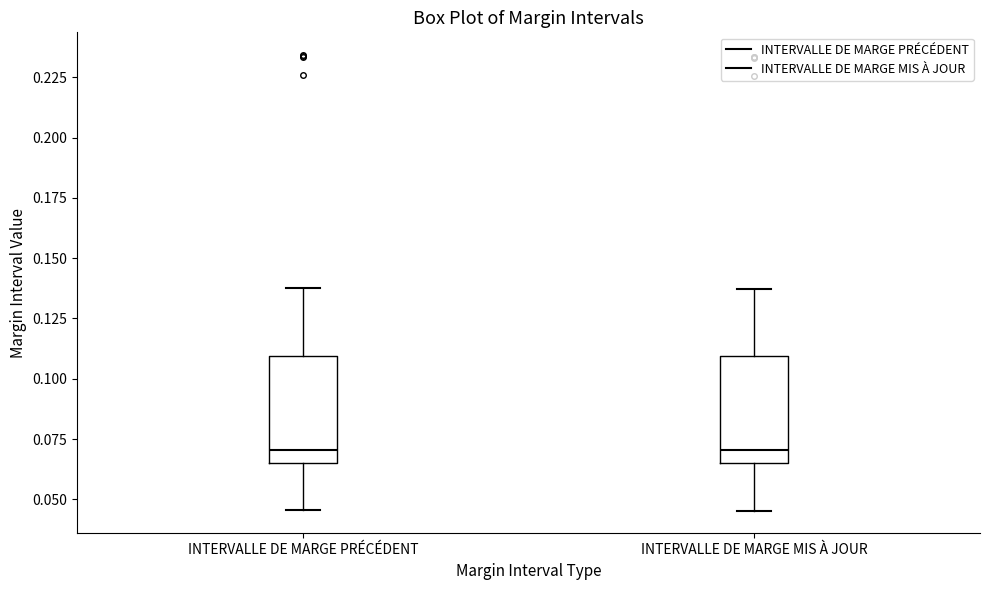

Where is the lower edge of the box for INTERVALLE DE MARGE PRÉCÉDENT on the y-axis? The values are not printed on the chart, so give them approximately, as read against the axis.

0.065